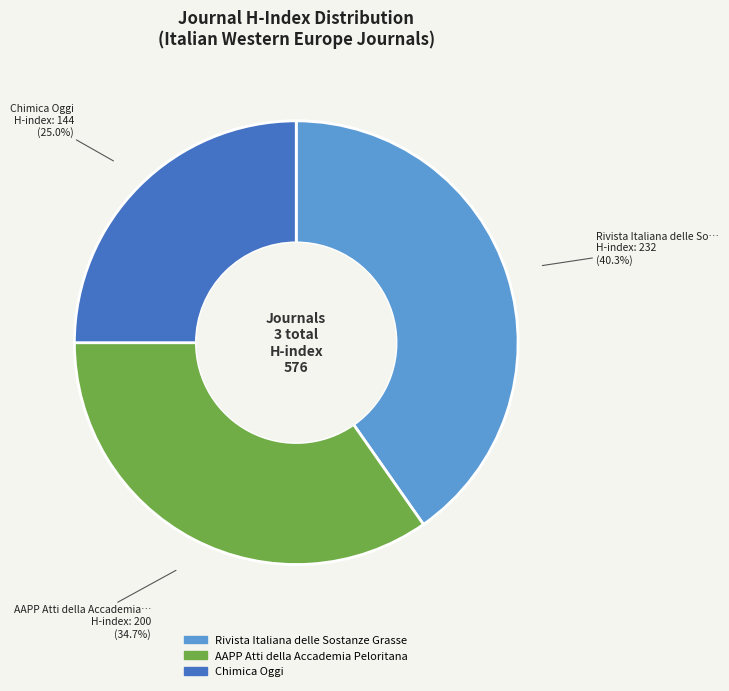

Between AAPP Atti della Accademia Peloritana and Rivista Italiana delle Sostanze Grasse, which is larger?

Rivista Italiana delle Sostanze Grasse